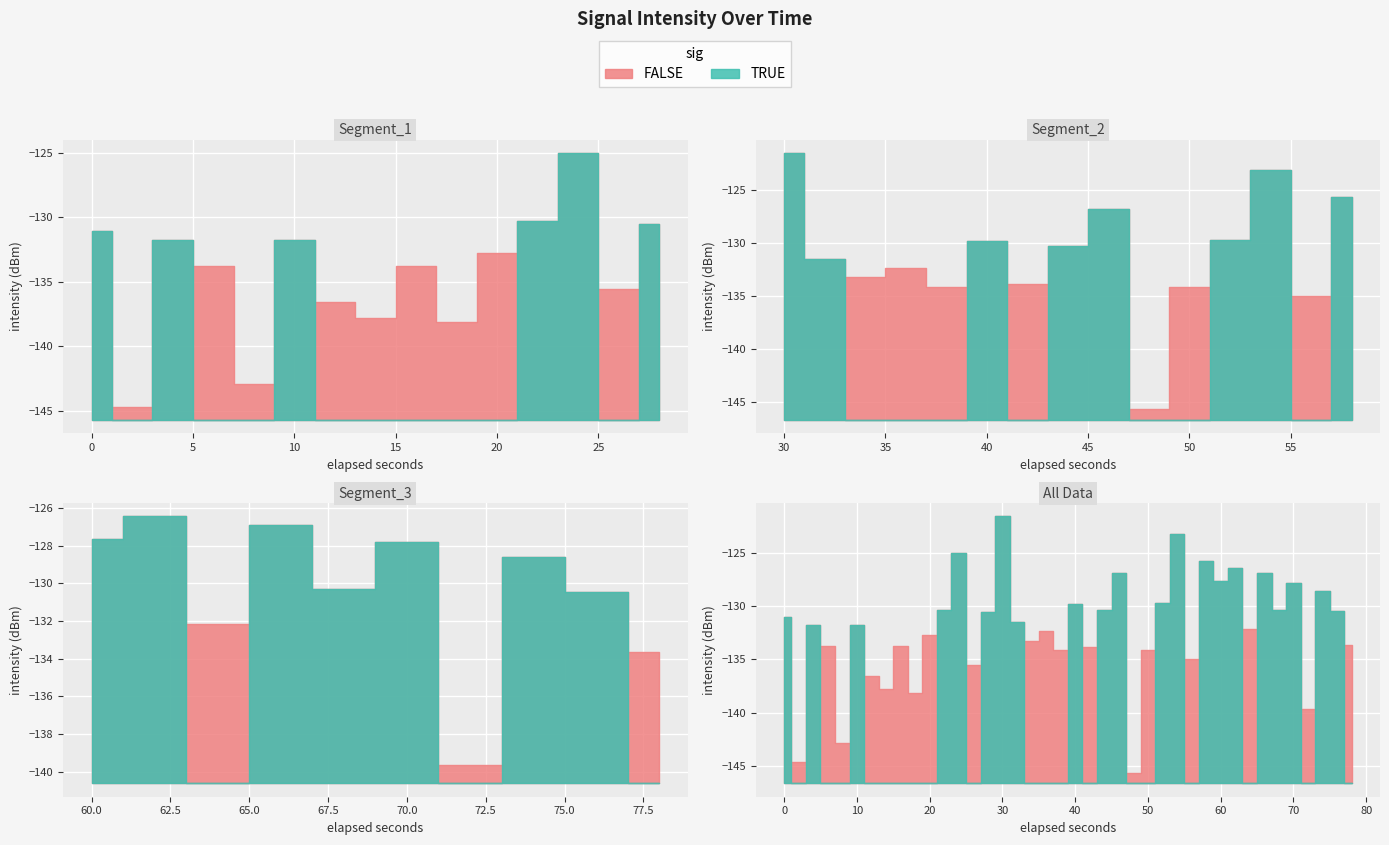

How many data points are less than -131?

23